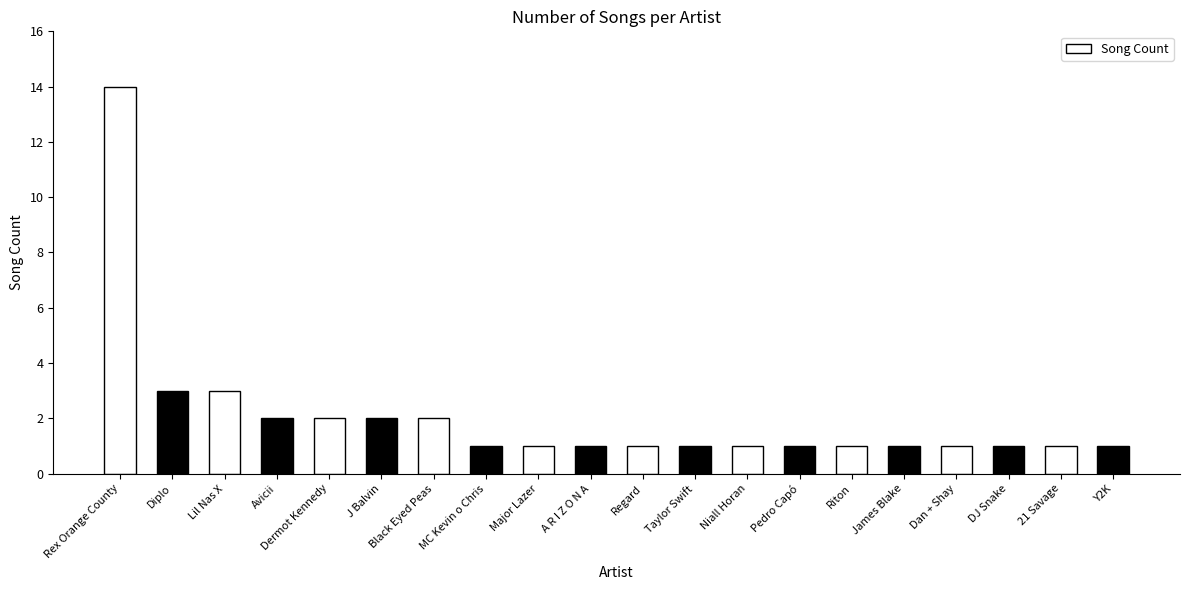

What is the change in value from Avicii to Dan + Shay?

-1